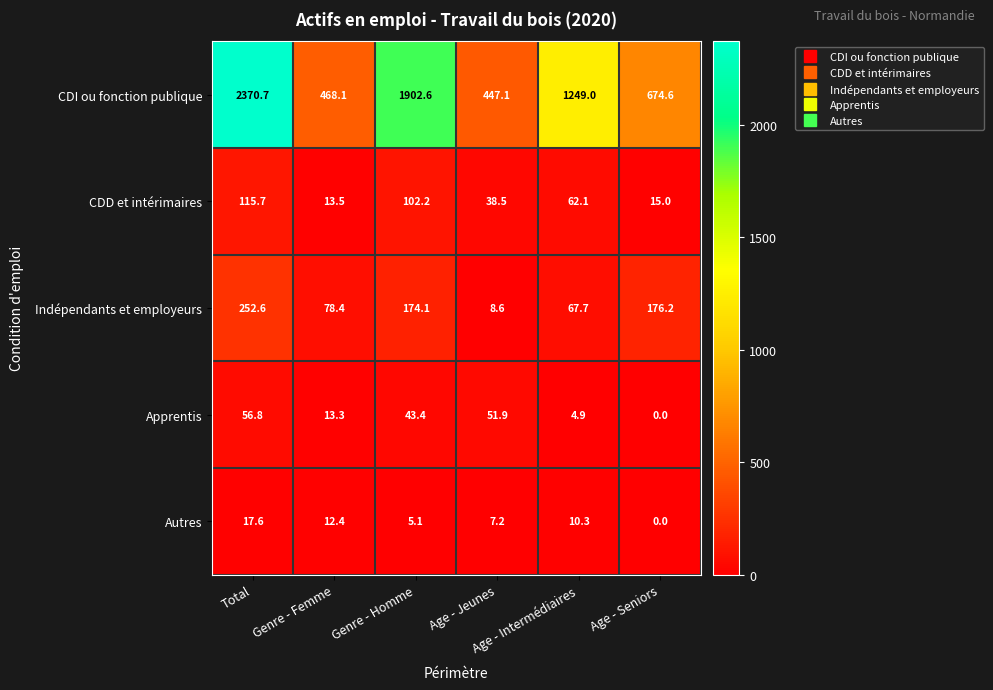

Which series has the largest range (max minus min)?

CDI ou fonction publique